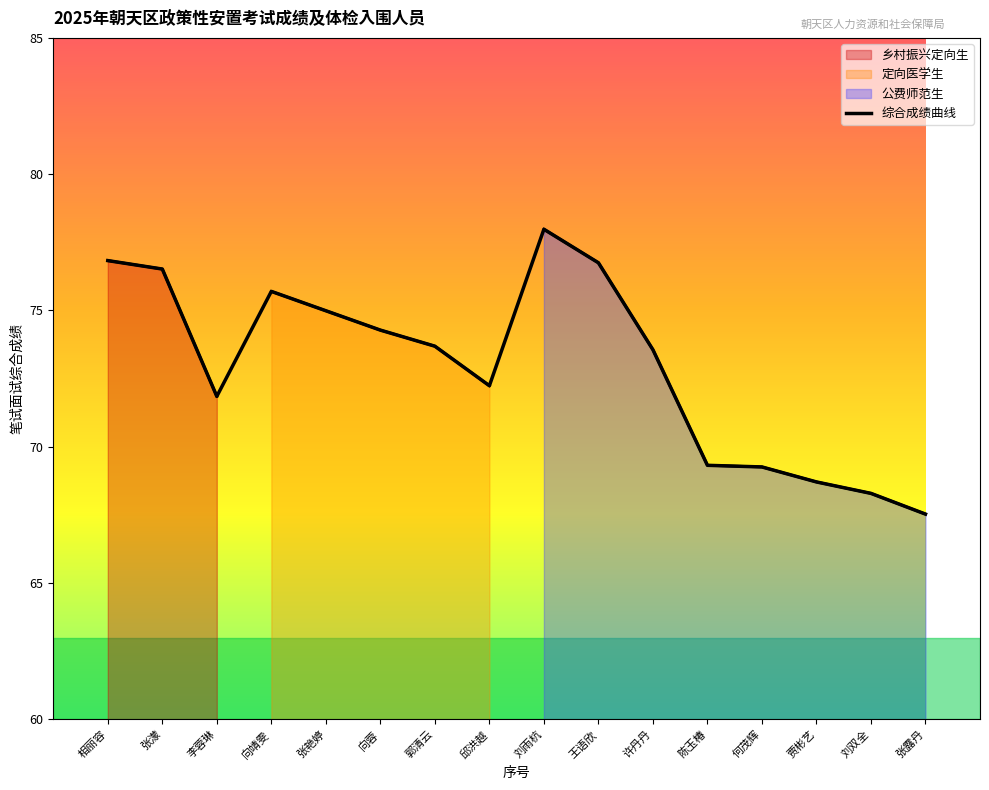

Does the chart have visible grid lines?

No